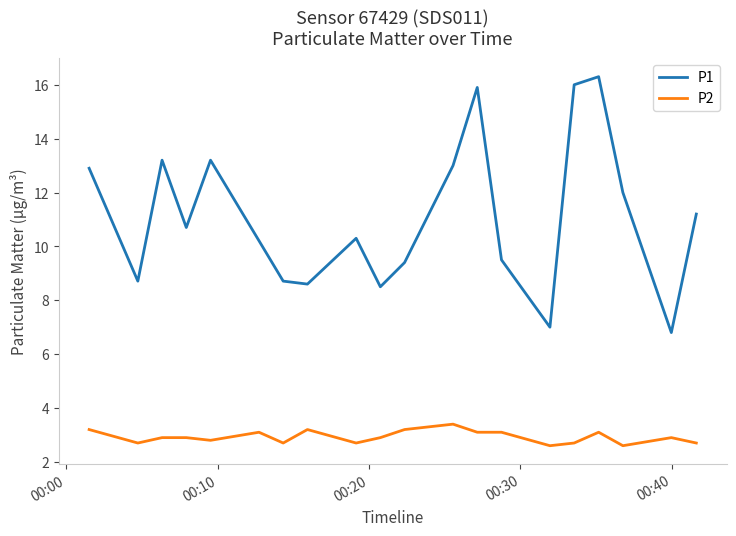

What is the maximum value for P2?

3.4